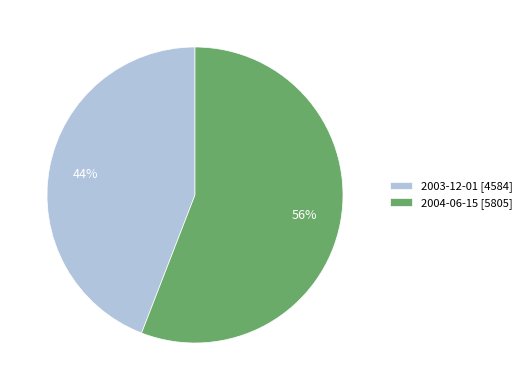

Which category has the smallest portion of the pie?

2003-12-01